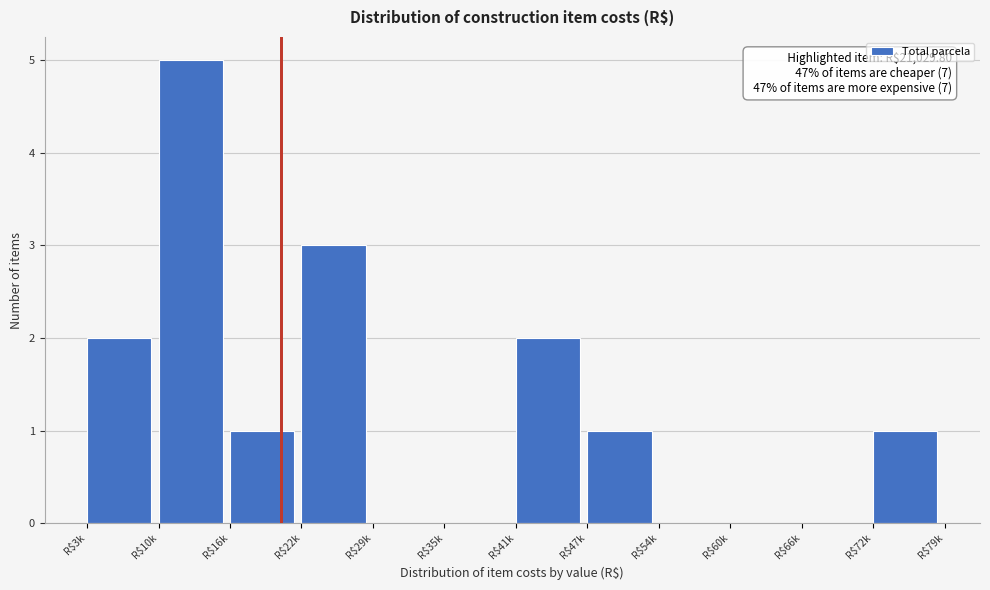

The value at R$35k is -3. True or false?

False